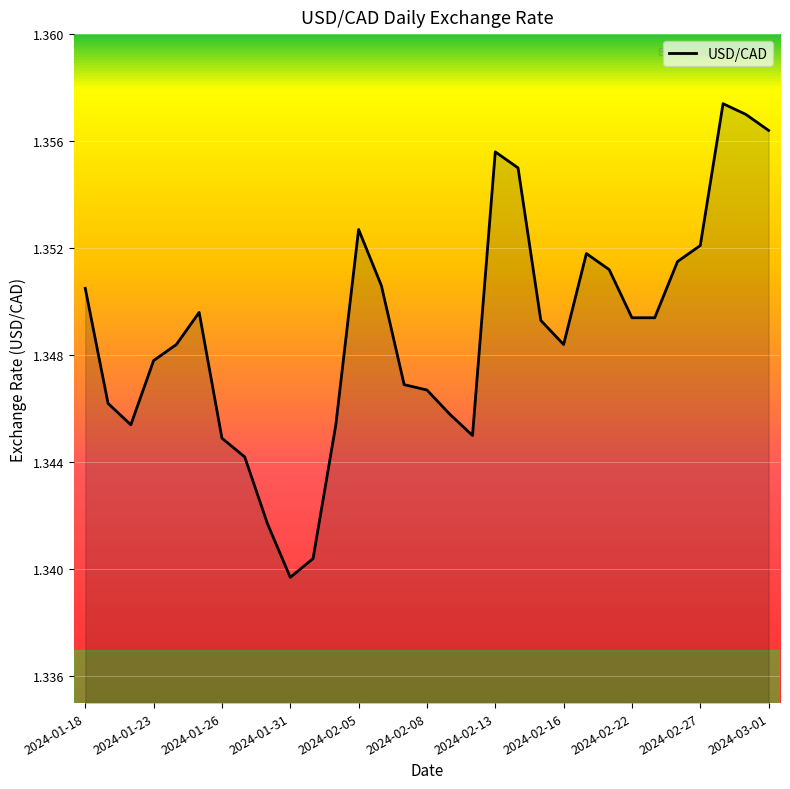

Does the chart display data point markers on the line(s)?

No